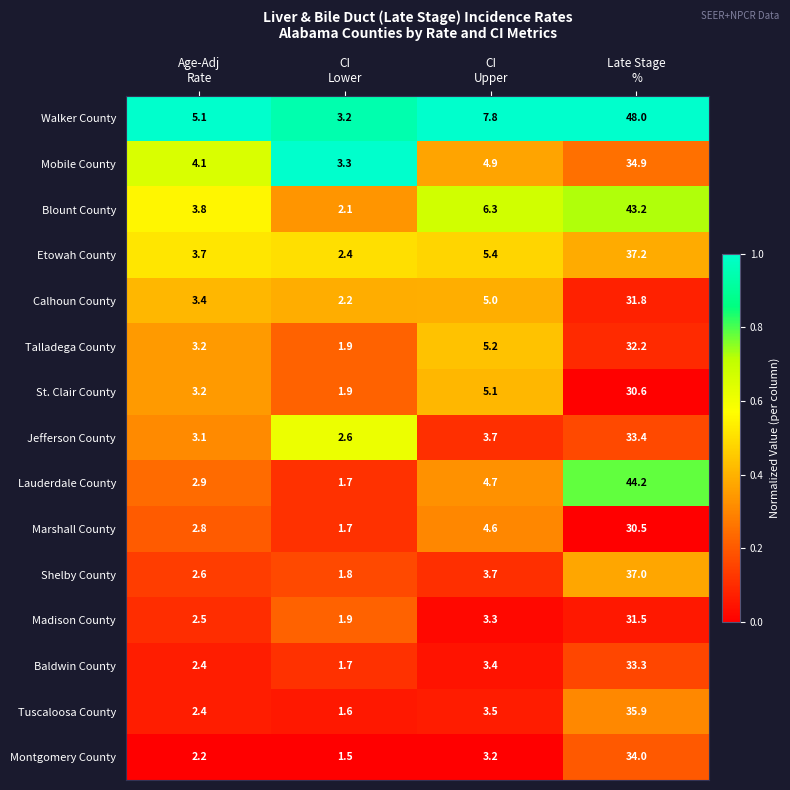

What is the difference between the maximum and minimum values in the Etowah County series?

34.8